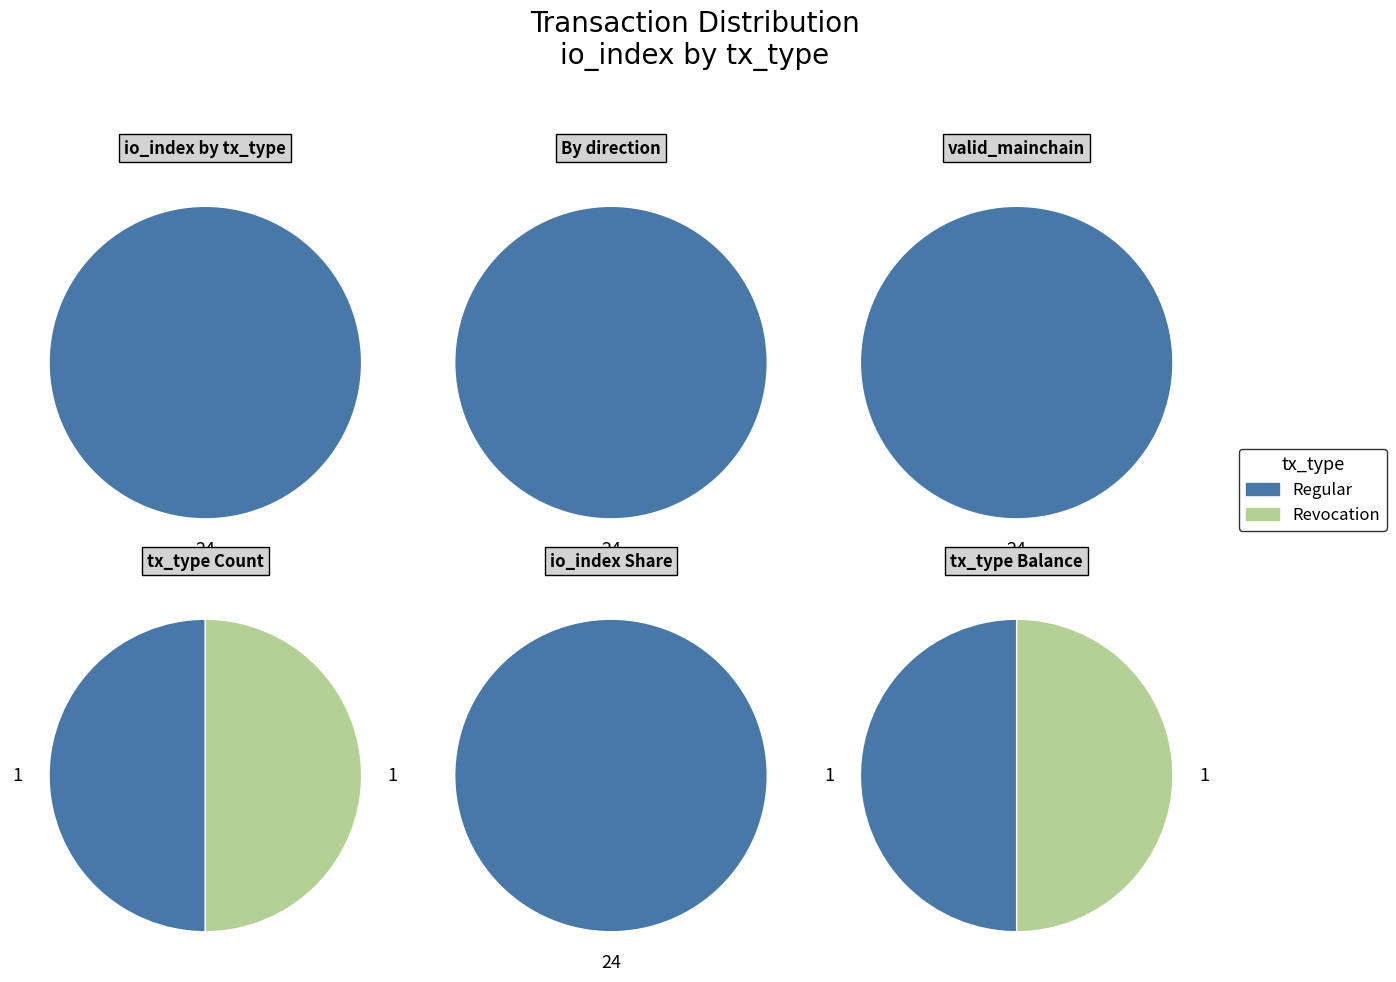

At value, list the series in order from smallest to largest.

Regular, Revocation